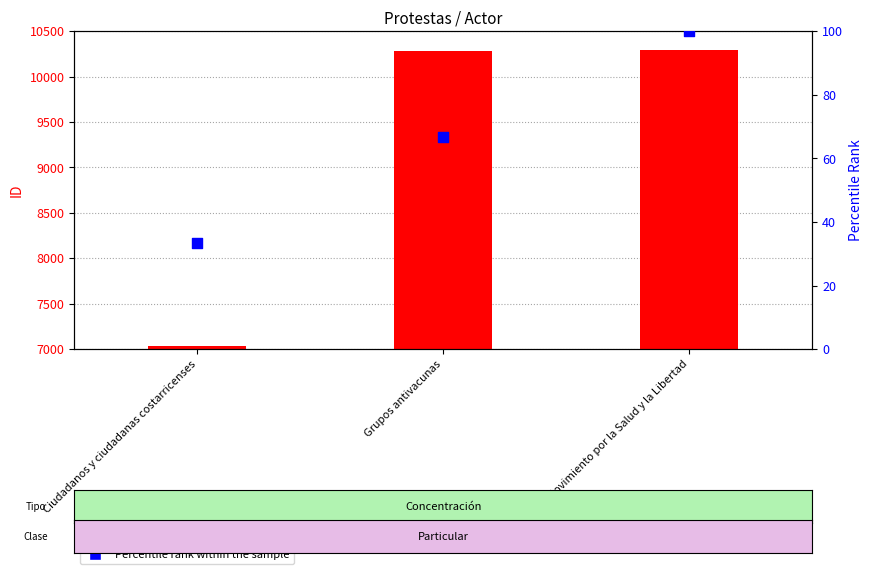

At how many categories does at least one series exceed 7002?

3